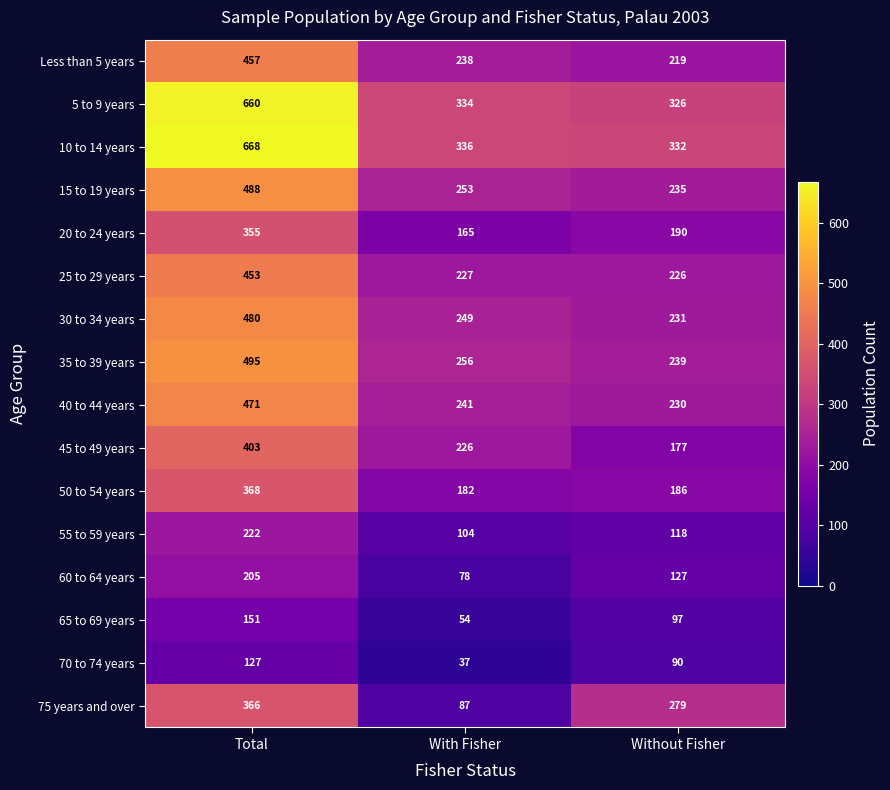

What is the difference between the second highest and minimum values in the 45 to 49 years series?

49